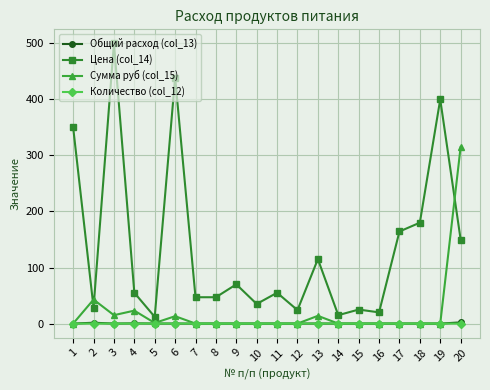

Which series changed the most between 11 and 13?

Цена (col_14)